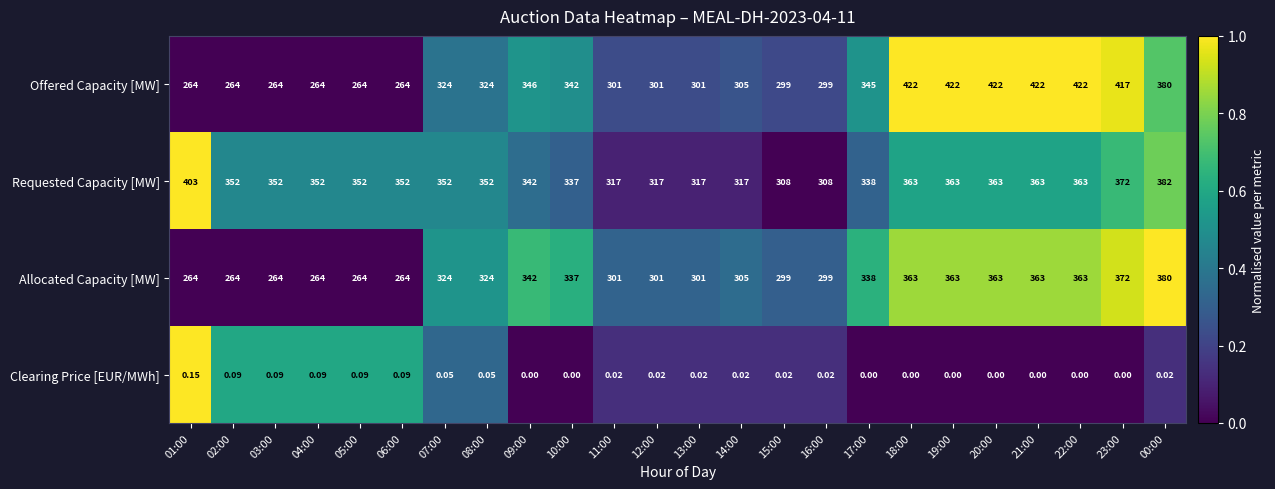

How many series are shown in this chart?

4